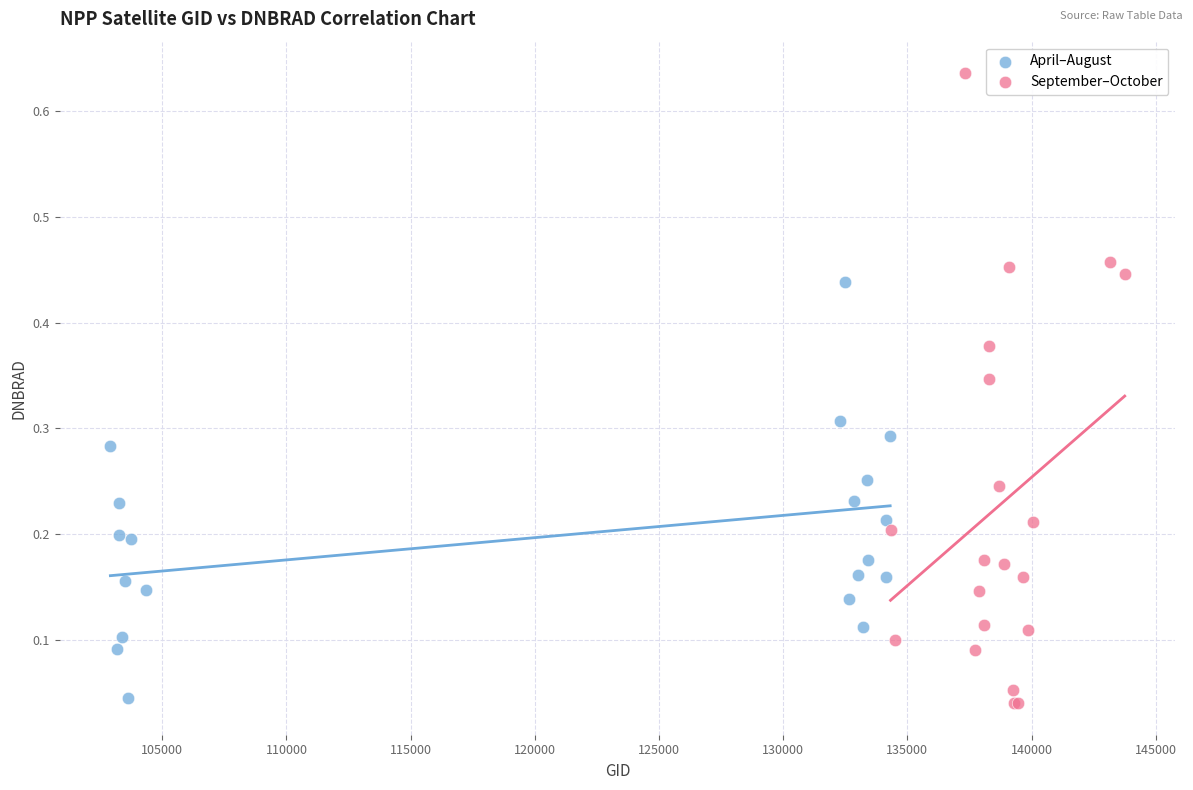

Which series has the widest spread of Y values?

September–October